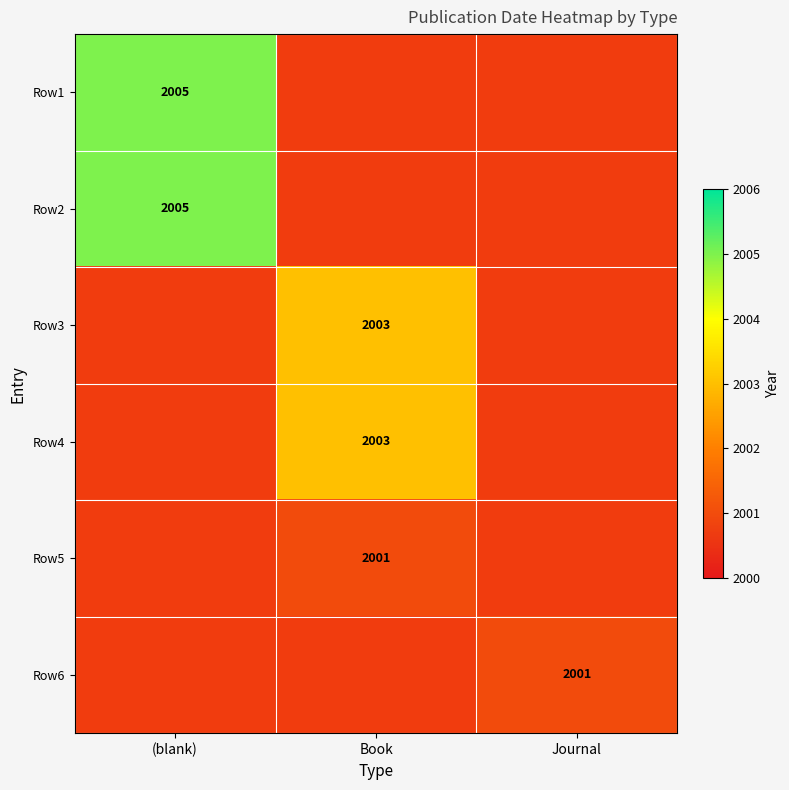

What is the minimum value shown in the chart?

2001.0